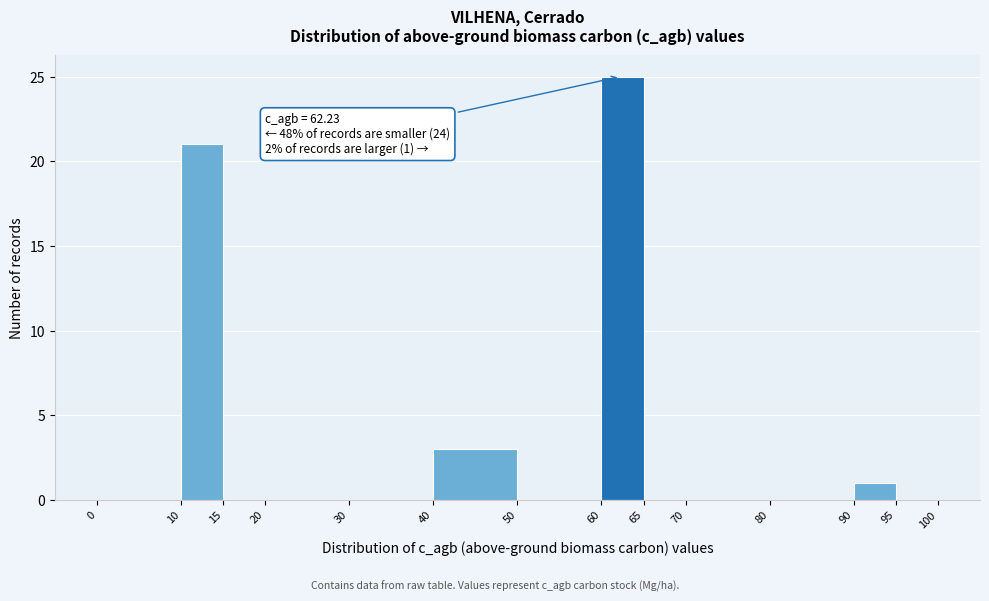

Which range on the x-axis has the tallest bar?

60 to 65